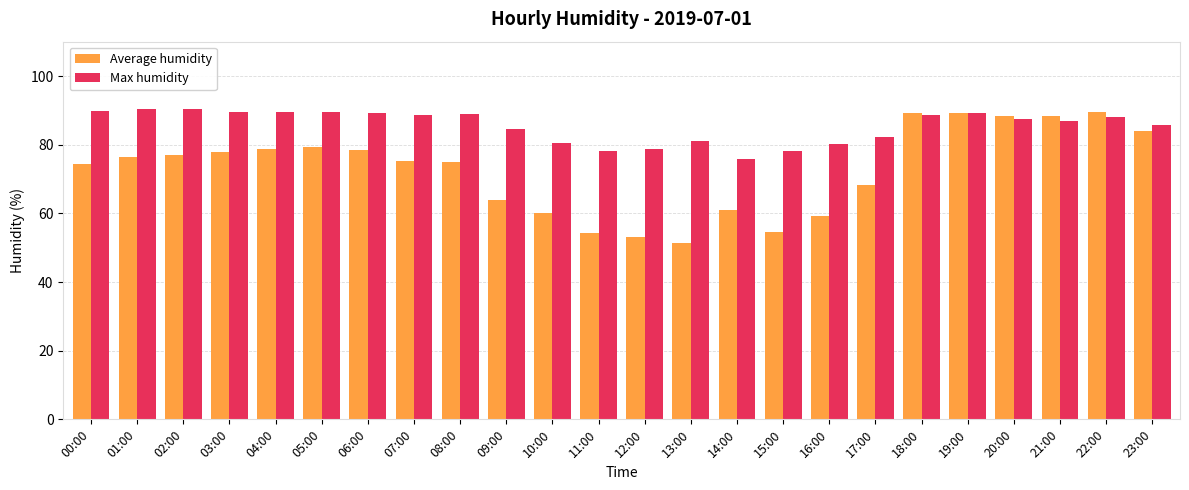

How many bars are there in total?

48